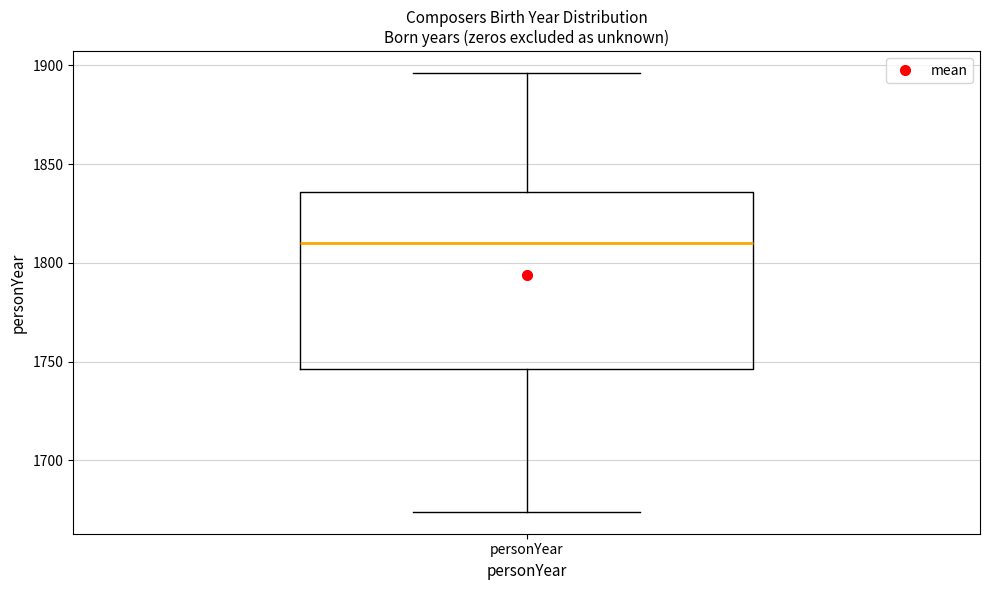

Read this box plot against the y-axis: the position of the median line, the range covered by the box, and the ends of both whiskers. The values are not printed on the chart, so give them approximately, as read against the axis.

median 1810, box 1745 to 1835, whiskers 1675 to 1895